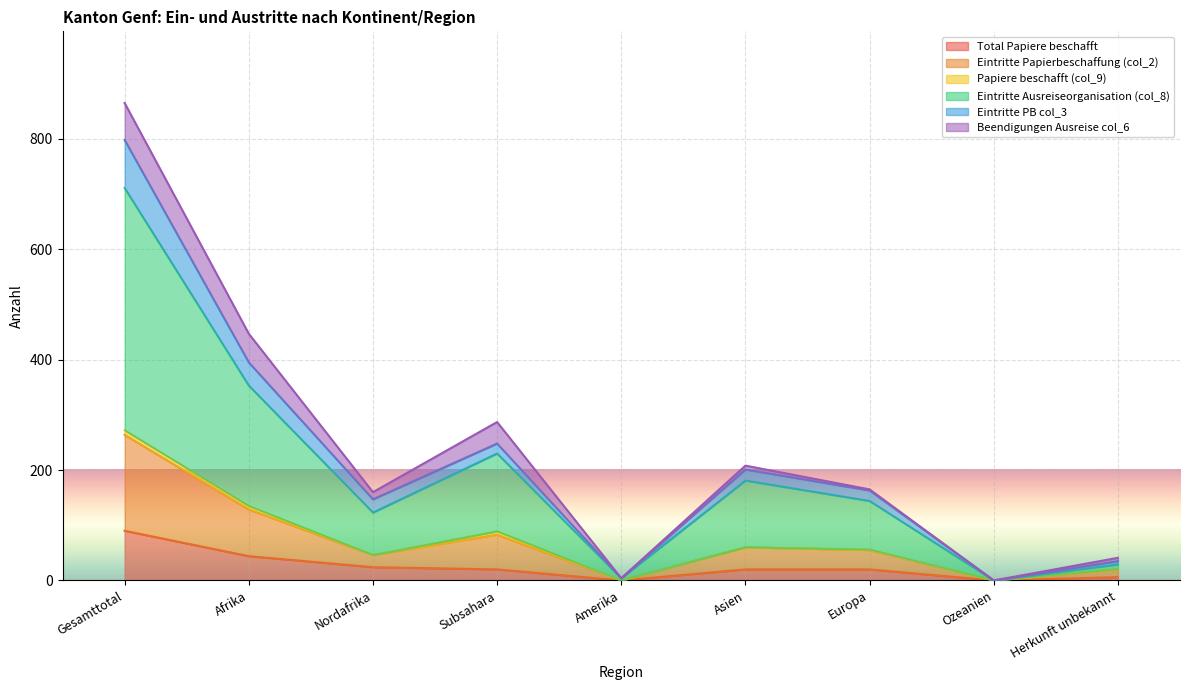

Is it true that Eintritte Papierbeschaffung (col_2) equals 14 at Herkunft unbekannt?

False